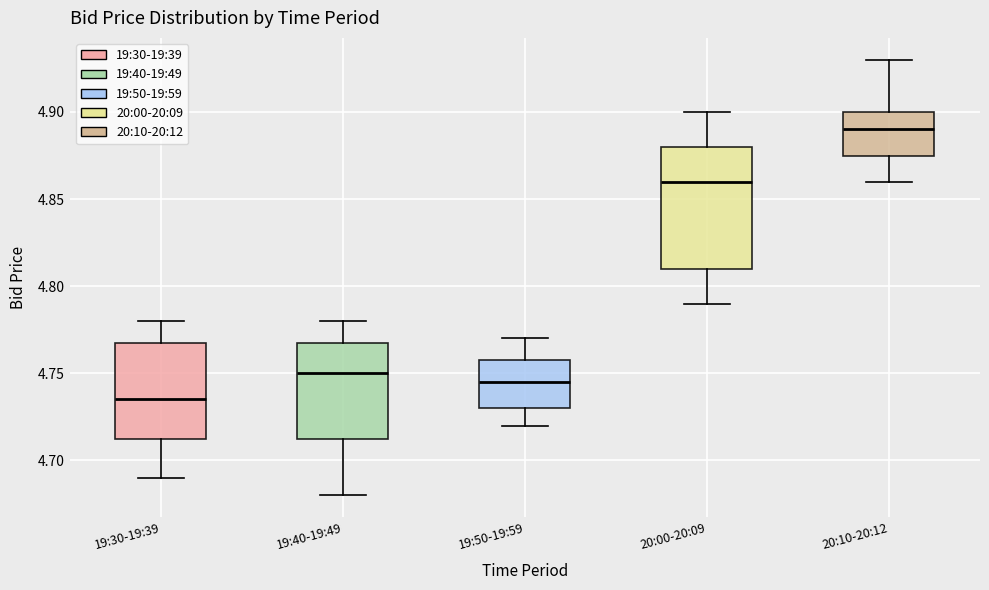

Which box has the lowest median line?

19:30-19:39